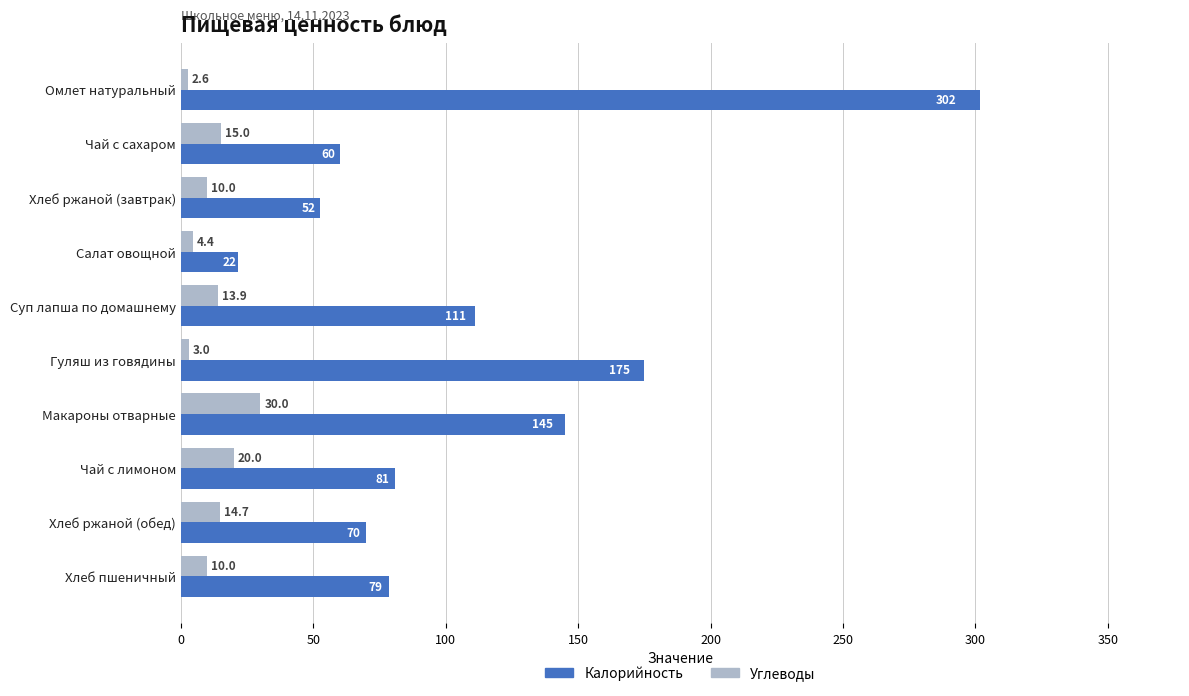

At which label is Калорийность closest to 161?

Гуляш из говядины